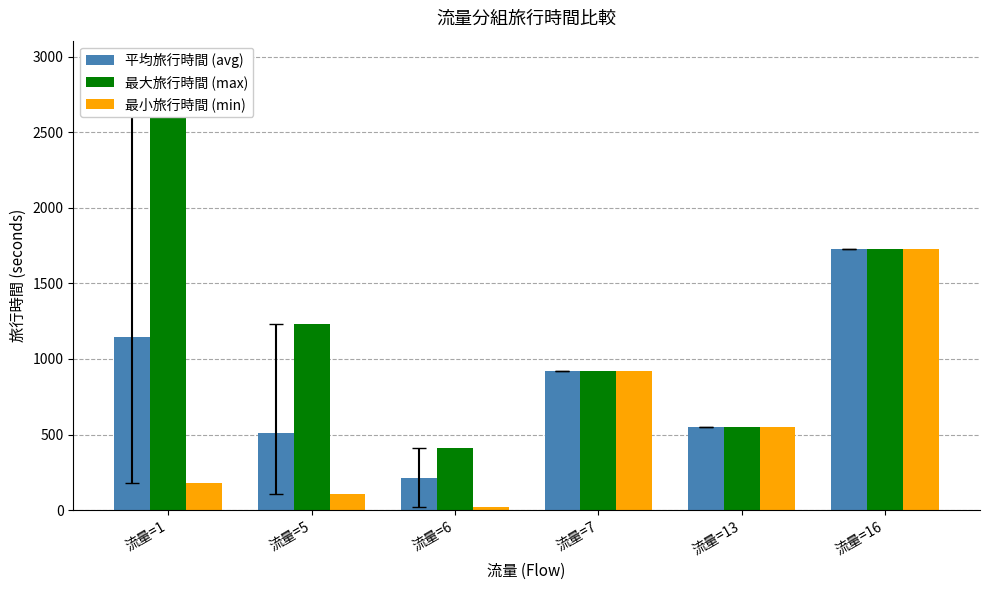

What is the difference between the maximum and minimum values in the 平均旅行時間 (avg) series?

1513.2